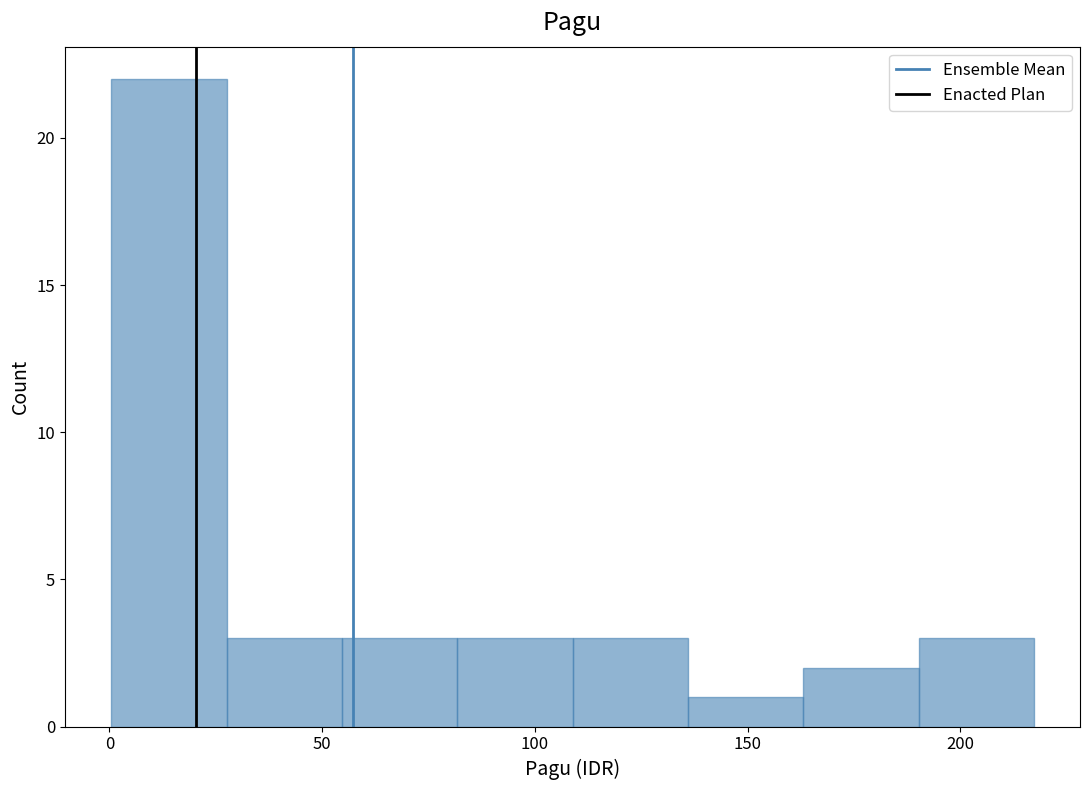

Over which range of the x-axis is the bar tallest?

0 to 30